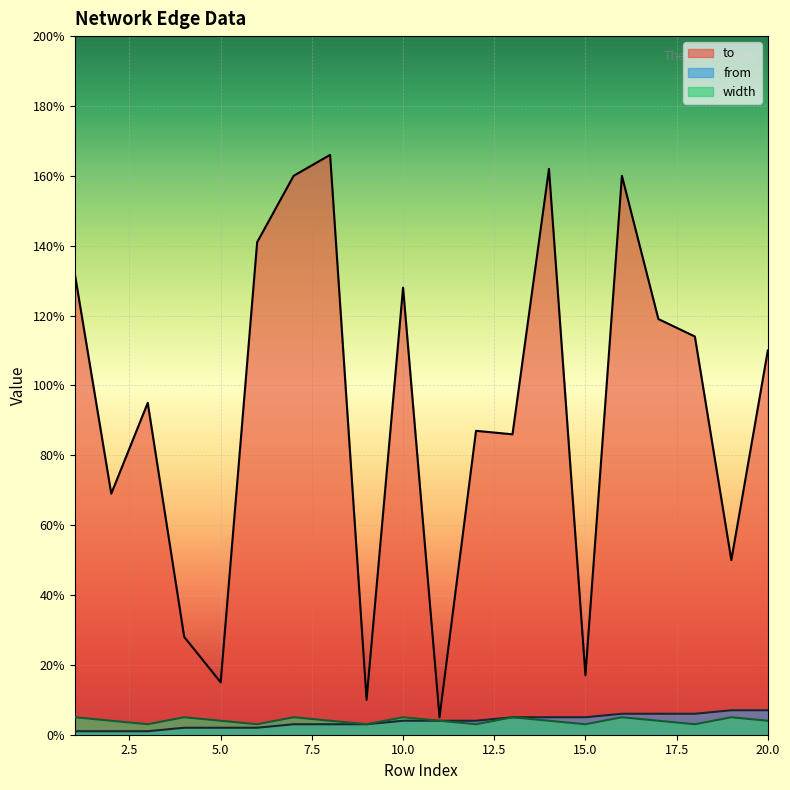

True or false: from has a value of 4 at 11.

True